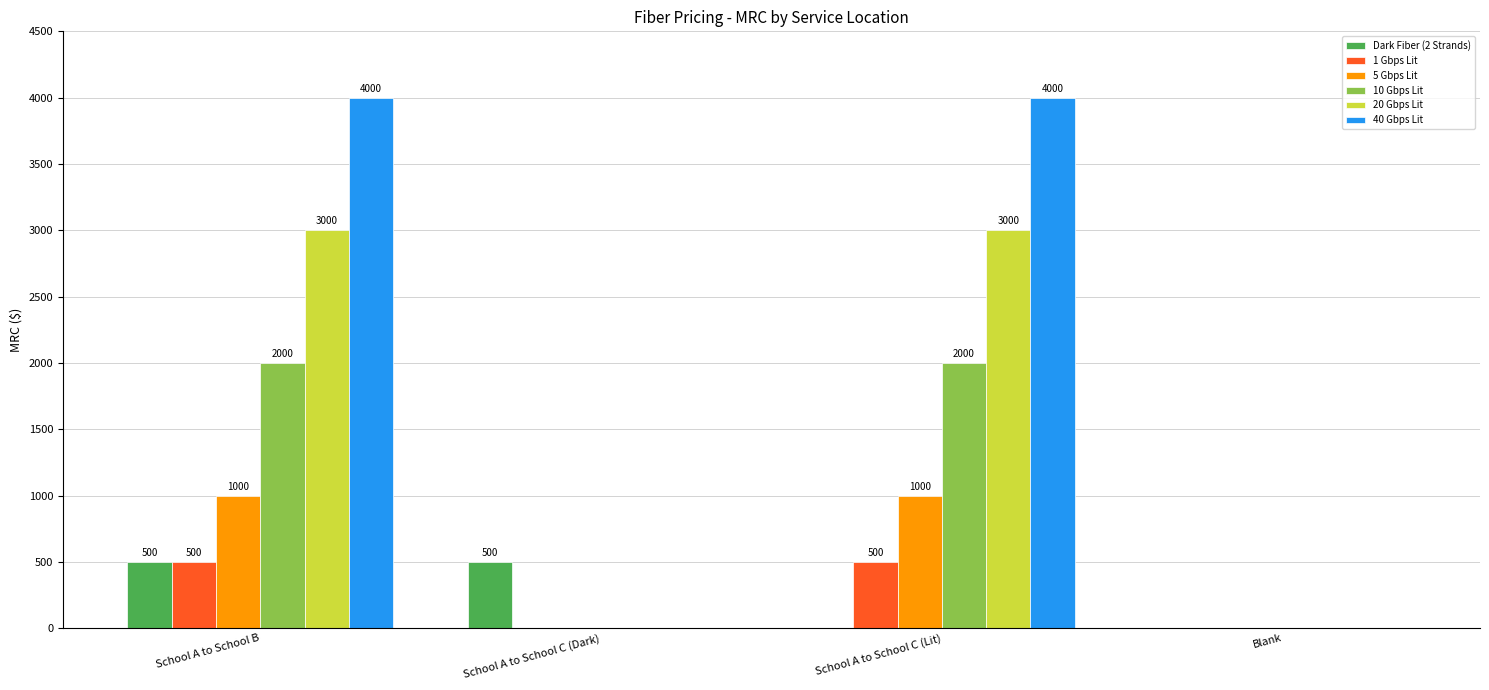

What is the sum of all 10 Gbps Lit values?

4000